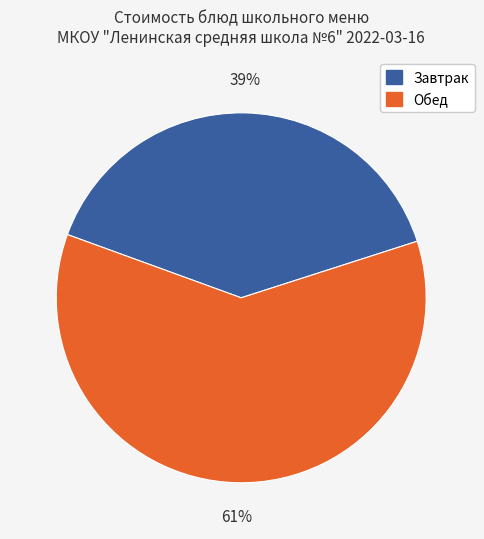

How many slices are in this pie chart?

2